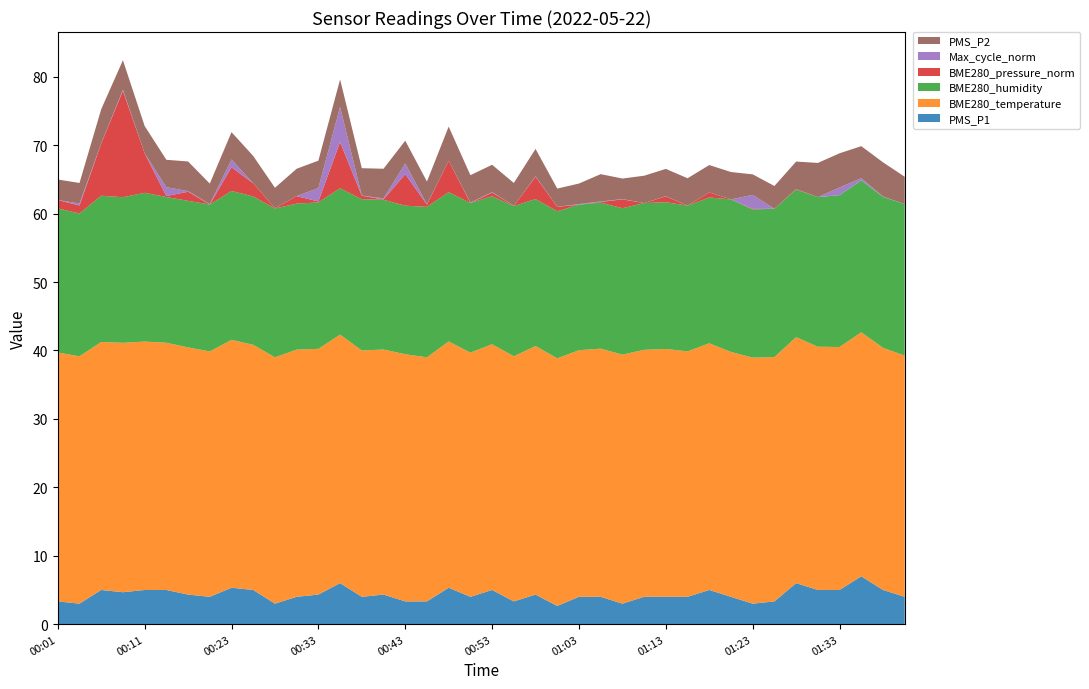

Reading right to left, what are all the values shown in this chart?

PMS_P1: 01:40=4.0	01:37=5.0	01:35=7.0	01:33=5.0	01:30=5.0	01:28=6.0	01:25=3.3	01:23=3.0	01:20=4.0	01:18=5.0	01:15=4.0	01:13=4.0	01:10=4.0	01:08=3.0	01:05=4.0	01:03=4.0	01:00=2.7	00:58=4.3	00:55=3.3	00:53=5.0	00:50=4.0	00:48=5.3	00:45=3.3	00:43=3.3	00:40=4.3	00:38=4.0	00:35=6.0	00:33=4.3	00:31=4.0	00:28=3.0	00:26=5.0	00:23=5.3	00:21=4.0	00:18=4.3	00:13=5.0	00:11=5.0	00:08=4.7	00:06=5.0	00:04=3.0	00:01=3.3
BME280_temperature: 01:40=35.2	01:37=35.4	01:35=35.7	01:33=35.5	01:30=35.5	01:28=36.0	01:25=35.7	01:23=36.0	01:20=35.8	01:18=36.0	01:15=35.9	01:13=36.2	01:10=36.1	01:08=36.4	01:05=36.3	01:03=36.0	01:00=36.2	00:58=36.3	00:55=35.8	00:53=35.9	00:50=35.7	00:48=36.0	00:45=35.7	00:43=36.1	00:40=35.8	00:38=36.0	00:35=36.3	00:33=35.9	00:31=36.1	00:28=36.0	00:26=35.8	00:23=36.2	00:21=35.9	00:18=36.1	00:13=36.1	00:11=36.3	00:08=36.5	00:06=36.2	00:04=36.1	00:01=36.4
BME280_humidity: 01:40=22.1	01:37=22.1	01:35=22.2	01:33=22.2	01:30=21.9	01:28=21.6	01:25=21.7	01:23=21.7	01:20=22.3	01:18=21.3	01:15=21.3	01:13=21.4	01:10=21.4	01:08=21.4	01:05=21.3	01:03=21.3	01:00=21.5	00:58=21.5	00:55=21.9	00:53=21.6	00:50=21.9	00:48=21.8	00:45=22.0	00:43=21.7	00:40=21.9	00:38=22.1	00:35=21.4	00:33=21.4	00:31=21.3	00:28=21.8	00:26=21.7	00:23=21.8	00:21=21.5	00:18=21.4	00:13=21.3	00:11=21.7	00:08=21.3	00:06=21.4	00:04=20.9	00:01=21.1
BME280_pressure_norm: 01:40=0.0	01:37=0.0	01:35=0.0	01:33=0.0	01:30=0.0	01:28=0.1	01:25=0.0	01:23=0.1	01:20=0.0	01:18=0.7	01:15=0.0	01:13=0.8	01:10=0.0	01:08=1.3	01:05=0.1	01:03=0.0	01:00=0.6	00:58=3.3	00:55=0.1	00:53=0.5	00:50=0.0	00:48=4.6	00:45=0.3	00:43=4.6	00:40=0.1	00:38=0.5	00:35=6.8	00:33=0.1	00:31=1.1	00:28=0.0	00:26=1.9	00:23=3.5	00:21=0.0	00:18=1.3	00:13=0.1	00:11=5.8	00:08=15.6	00:06=7.6	00:04=1.2	00:01=1.2
Max_cycle_norm: 01:40=0.0	01:37=0.1	01:35=0.3	01:33=1.1	01:30=0.0	01:28=0.0	01:25=0.0	01:23=2.0	01:20=0.0	01:18=0.0	01:15=0.0	01:13=0.0	01:10=0.0	01:08=0.0	01:05=0.1	01:03=0.1	01:00=0.0	00:58=0.1	00:55=0.0	00:53=0.1	00:50=0.1	00:48=0.0	00:45=0.0	00:43=1.6	00:40=0.1	00:38=0.0	00:35=5.2	00:33=2.0	00:31=0.0	00:28=0.0	00:26=0.0	00:23=1.1	00:21=0.1	00:18=0.1	00:13=1.3	00:11=0.0	00:08=0.1	00:06=0.0	00:04=0.3	00:01=0.0
PMS_P2: 01:40=4.0	01:37=5.0	01:35=4.7	01:33=5.0	01:30=5.0	01:28=4.0	01:25=3.3	01:23=3.0	01:20=4.0	01:18=4.0	01:15=4.0	01:13=4.0	01:10=4.0	01:08=3.0	01:05=4.0	01:03=3.0	01:00=2.7	00:58=4.0	00:55=3.3	00:53=4.0	00:50=4.0	00:48=5.0	00:45=3.3	00:43=3.3	00:40=4.3	00:38=4.0	00:35=4.0	00:33=4.0	00:31=4.0	00:28=3.0	00:26=4.0	00:23=4.0	00:21=3.0	00:18=4.3	00:13=4.0	00:11=4.0	00:08=4.3	00:06=5.0	00:04=3.0	00:01=3.0